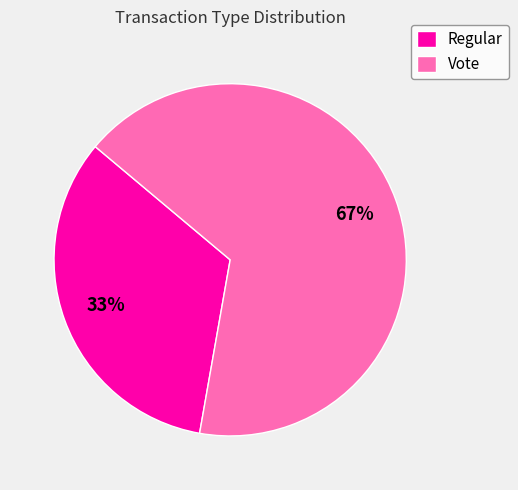

What percentage is the Vote slice, to the nearest percent?

67%